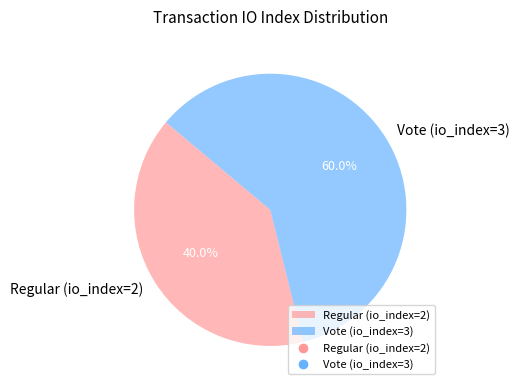

How many segments does this pie chart have?

2